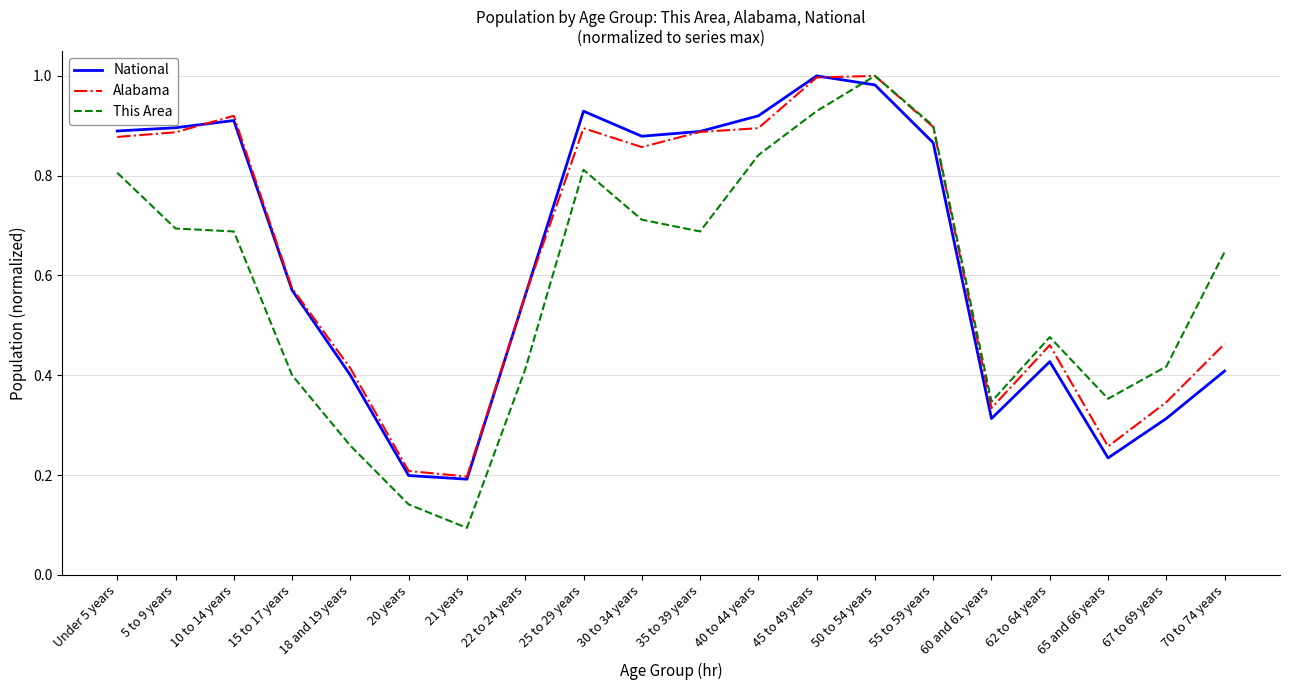

After their last crossing, which series has the higher values: This Area or National?

This Area